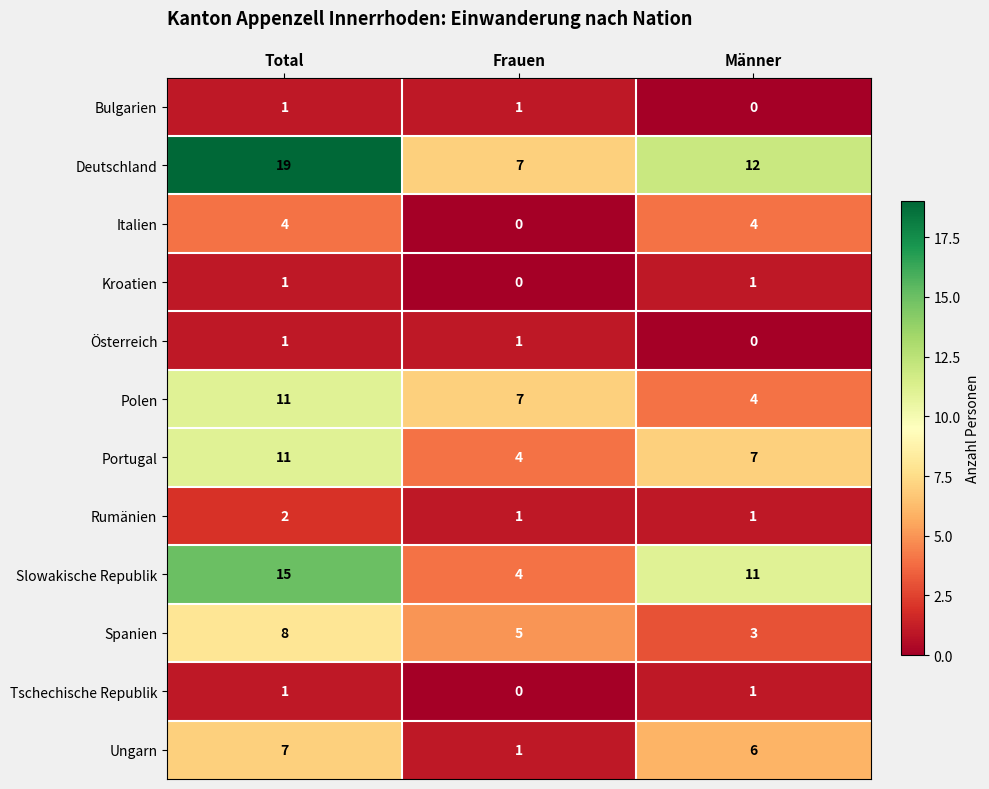

What is the approximate value of Polen at Frauen?

7